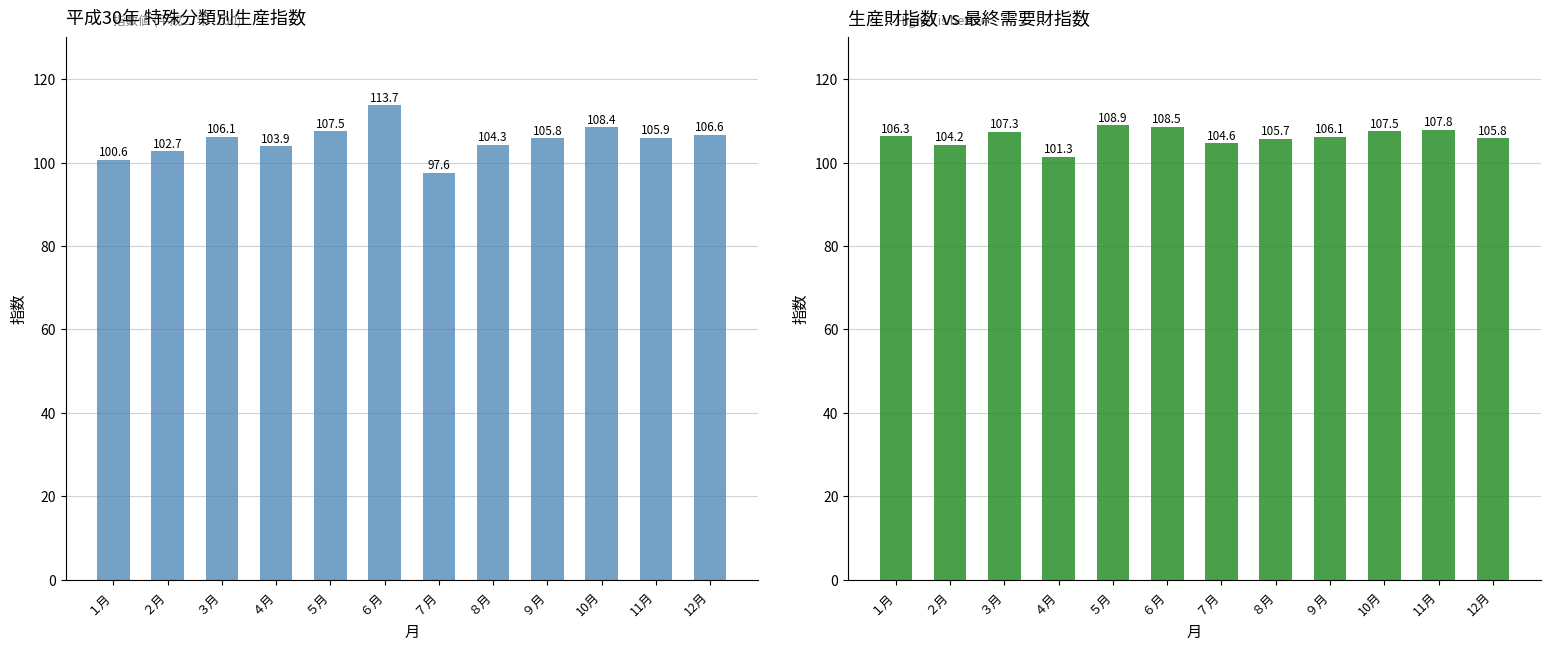

At which category is the sum across all series the highest?

６月